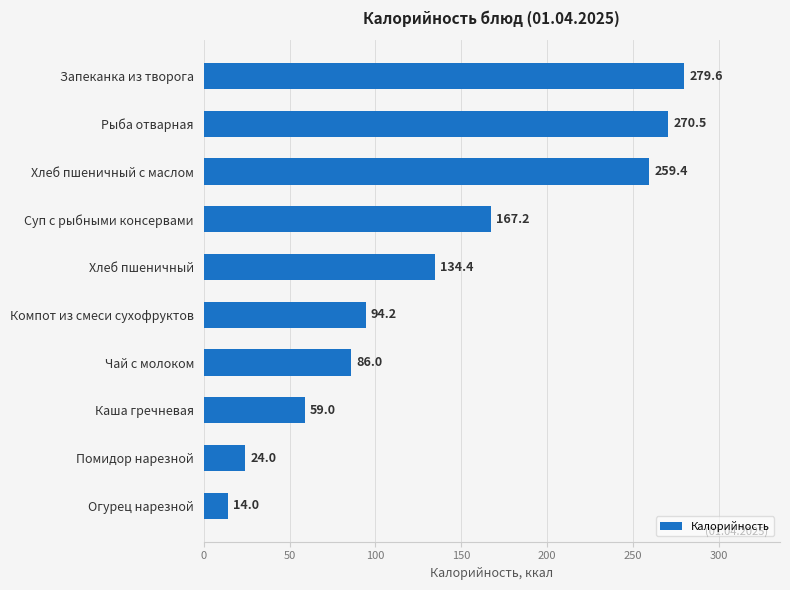

What is the change in value from Хлеб пшеничный с маслом to Огурец нарезной?

-245.4